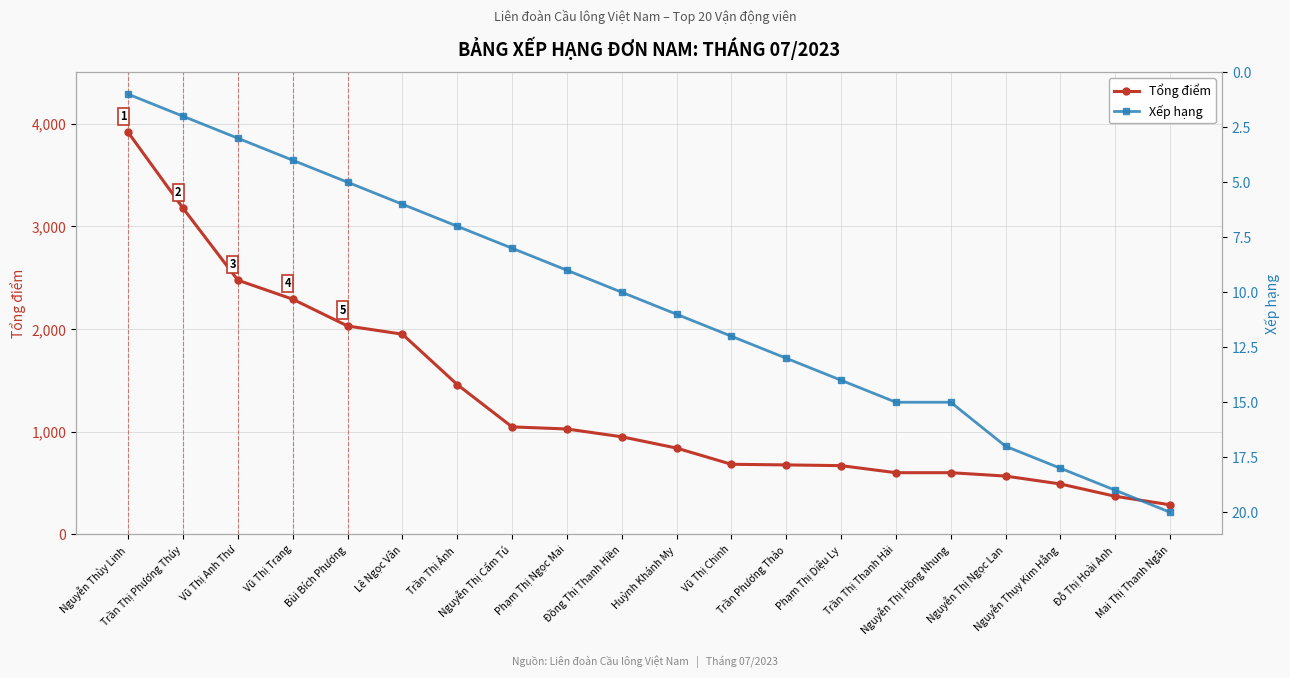

True or false: Xếp hạng has more than 1 interior local peaks.

False